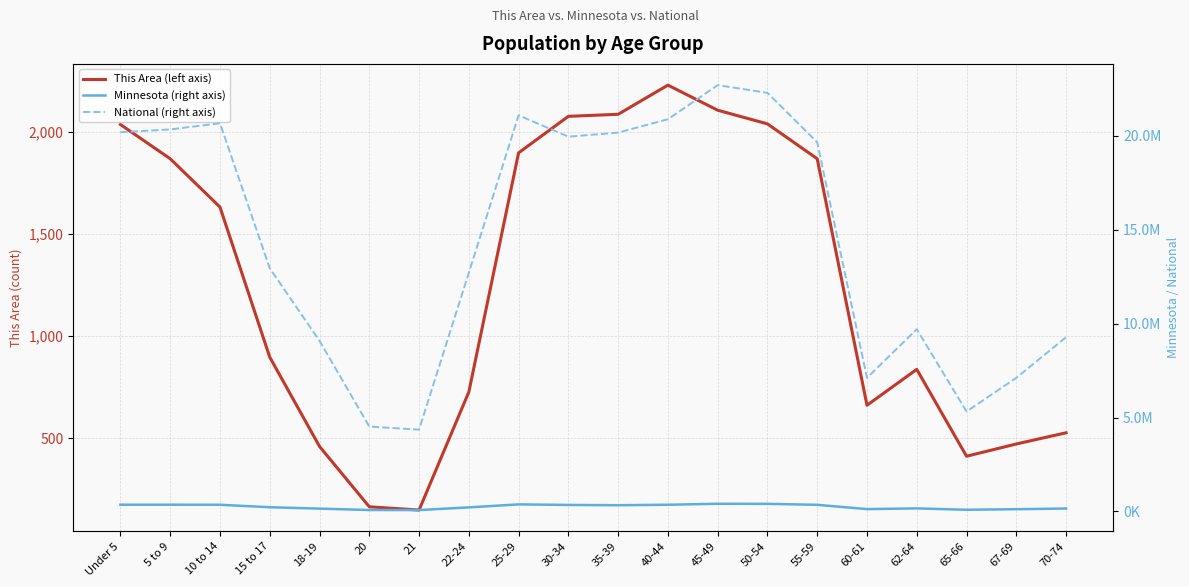

The value of This Area (left axis) at 62-64 is 527. True or false?

False